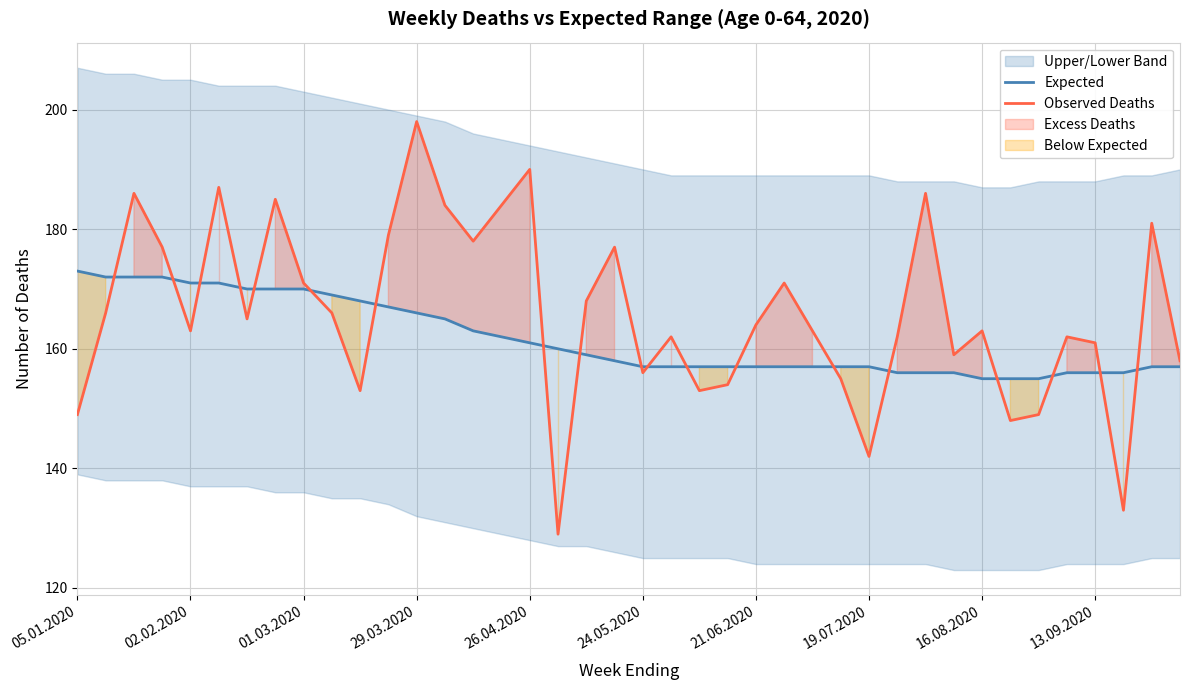

True or false: Observed Deaths and Expected cross at least once.

True